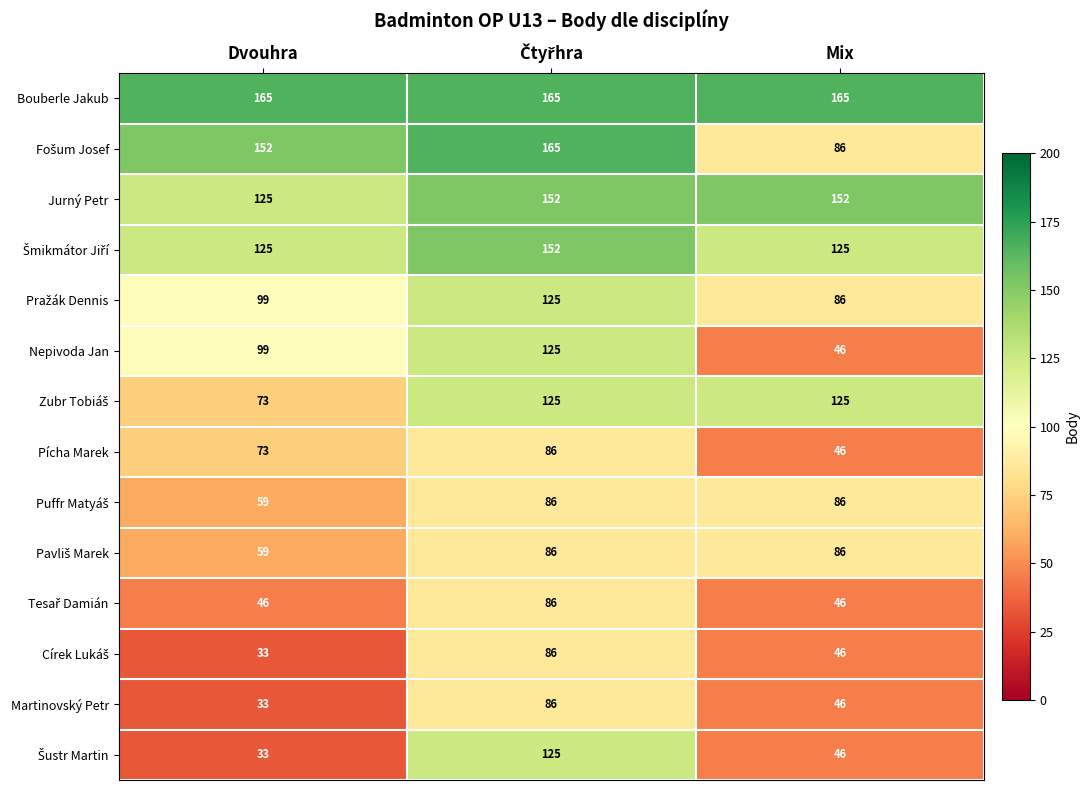

Which series has the largest total across all categories?

Bouberle Jakub